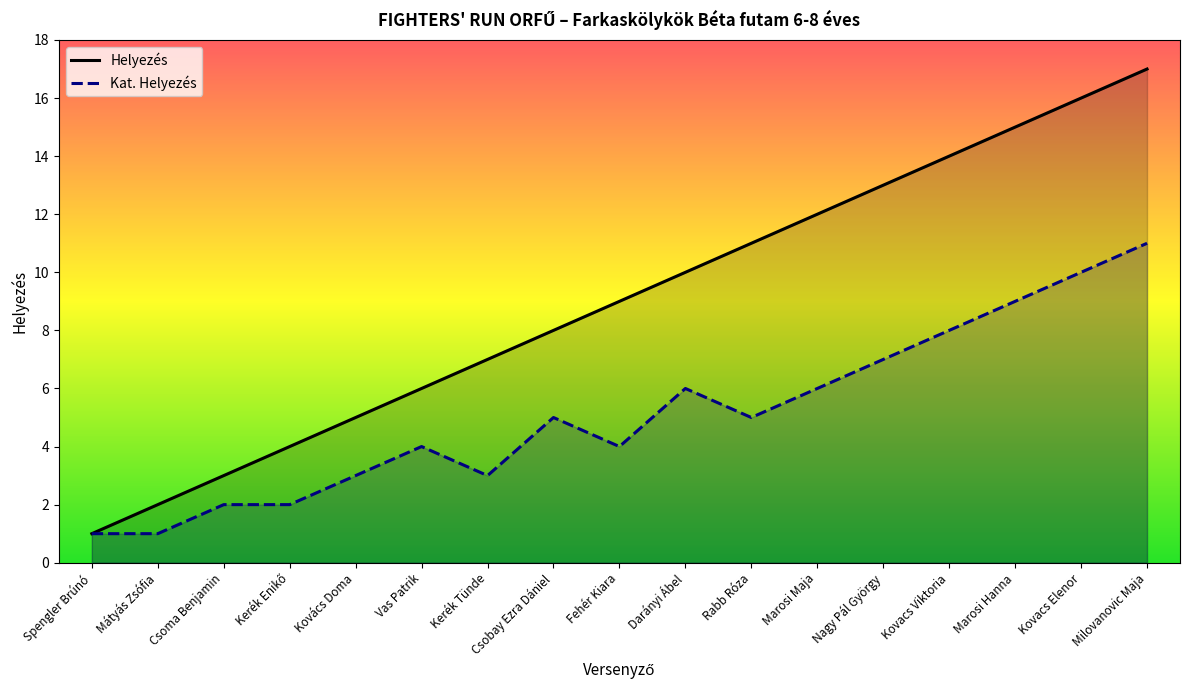

True or false: Helyezés and Kat. Helyezés cross at least once.

False